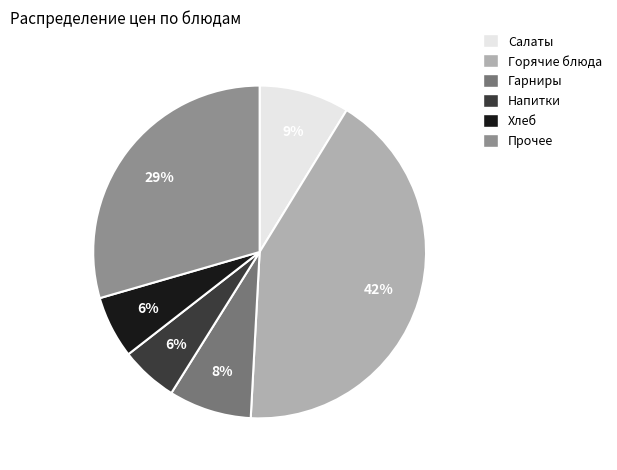

Is there a majority slice in this chart?

No